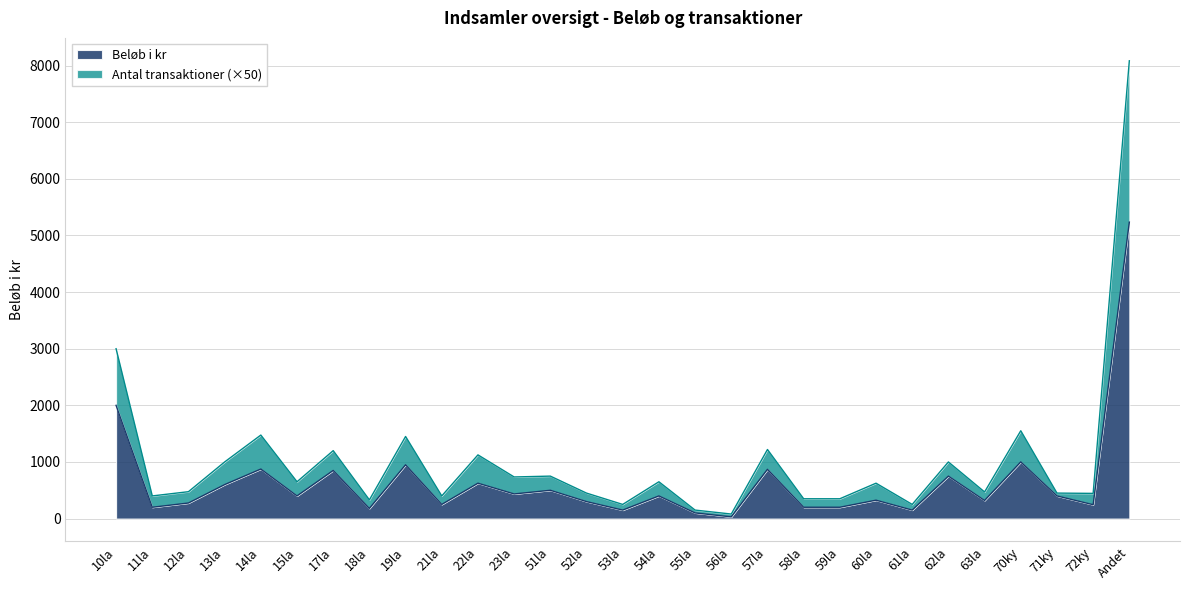

Rank the categories by Beløb i kr value from lowest to highest.

56la, 55la, 53la, 61la, 18la, 11la, 58la, 59la, 72ky, 21la, 12la, 52la, 63la, 60la, 15la, 54la, 71ky, 23la, 51la, 13la, 22la, 62la, 17la, 57la, 14la, 19la, 70ky, 10la, Andet